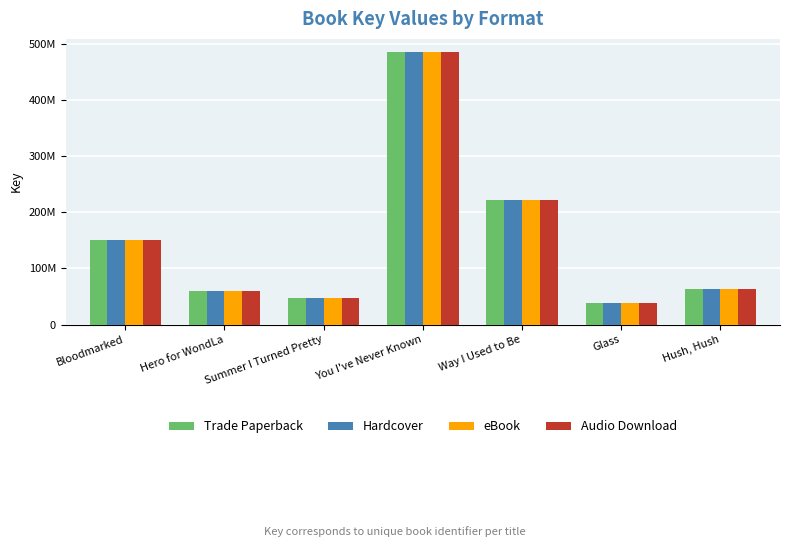

At Bloodmarked, list the series in order from largest to smallest.

Trade Paperback, Hardcover, eBook, Audio Download